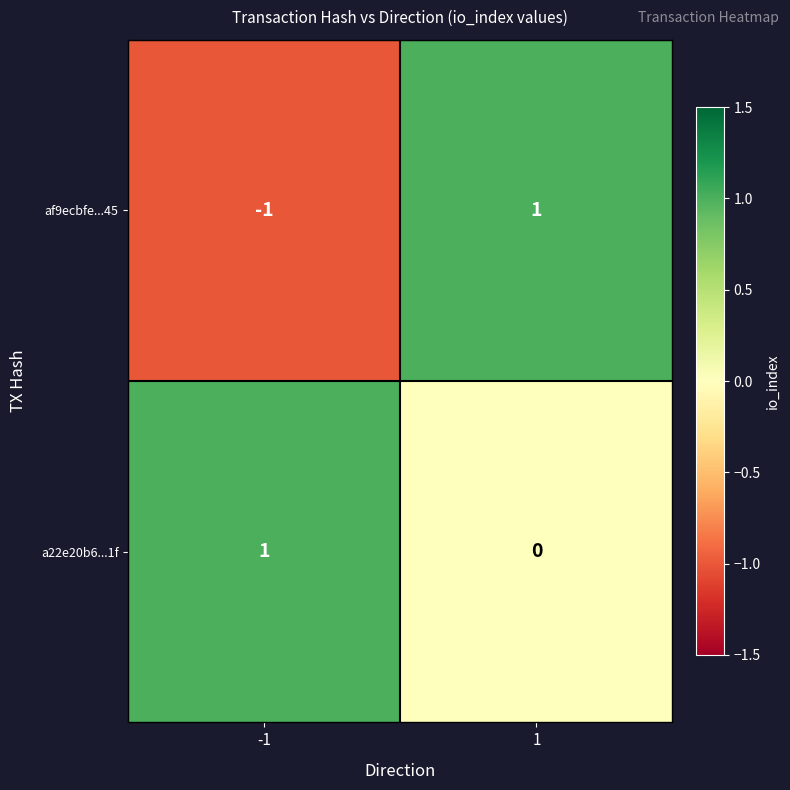

True or false: a22e20b6...1f has a value of 0 at 1.

True